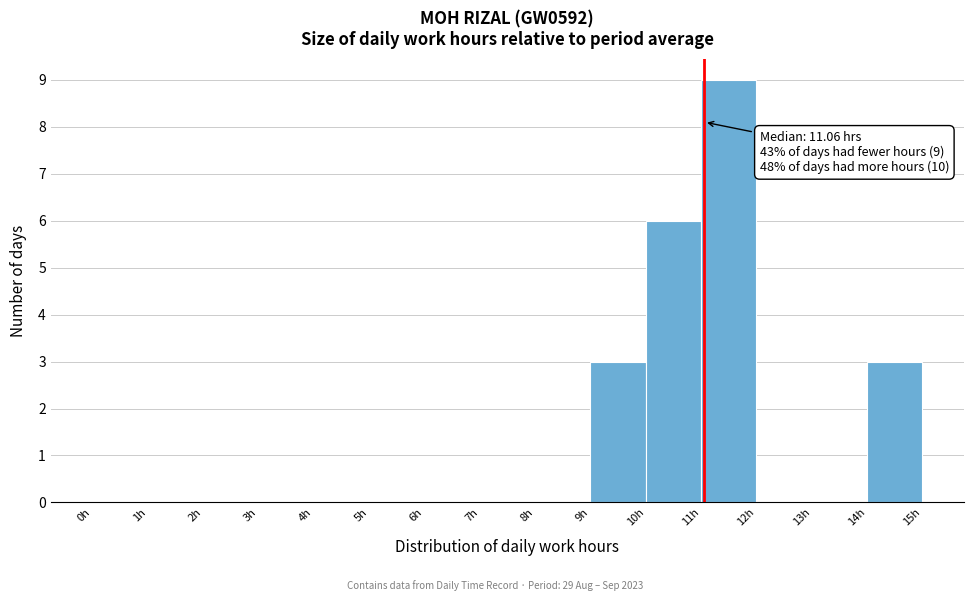

Which range on the x-axis has the tallest bar?

11 to 12